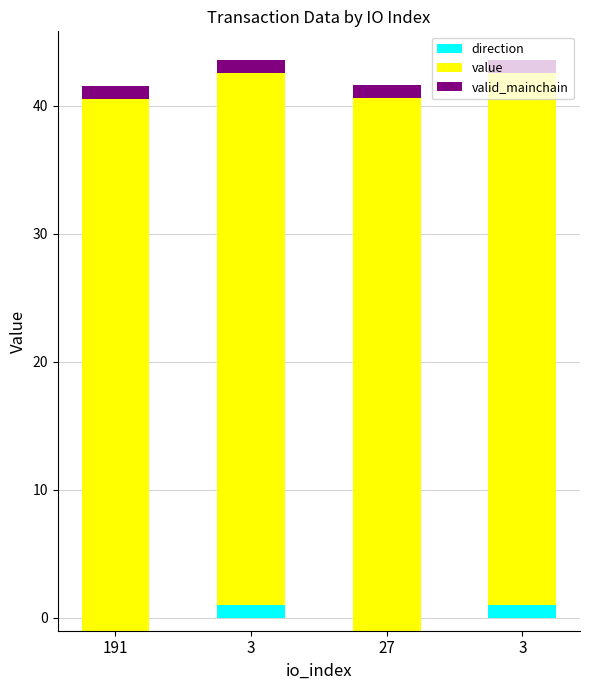

How many value values are between 41 and 42?

4